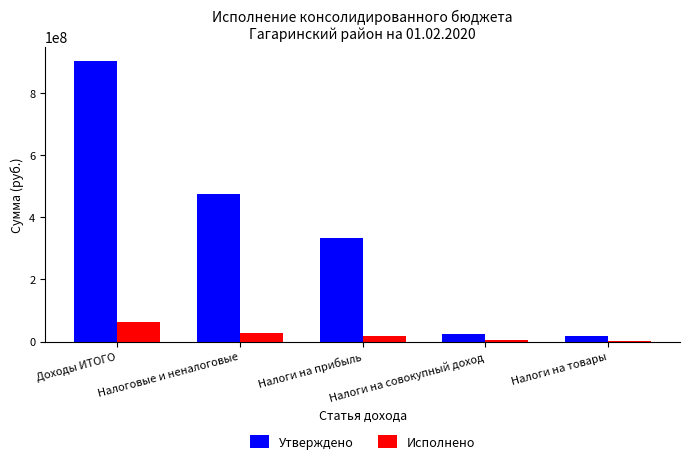

What is the spread (max minus min) of values at Налоги на совокупный доход?

20472401.5